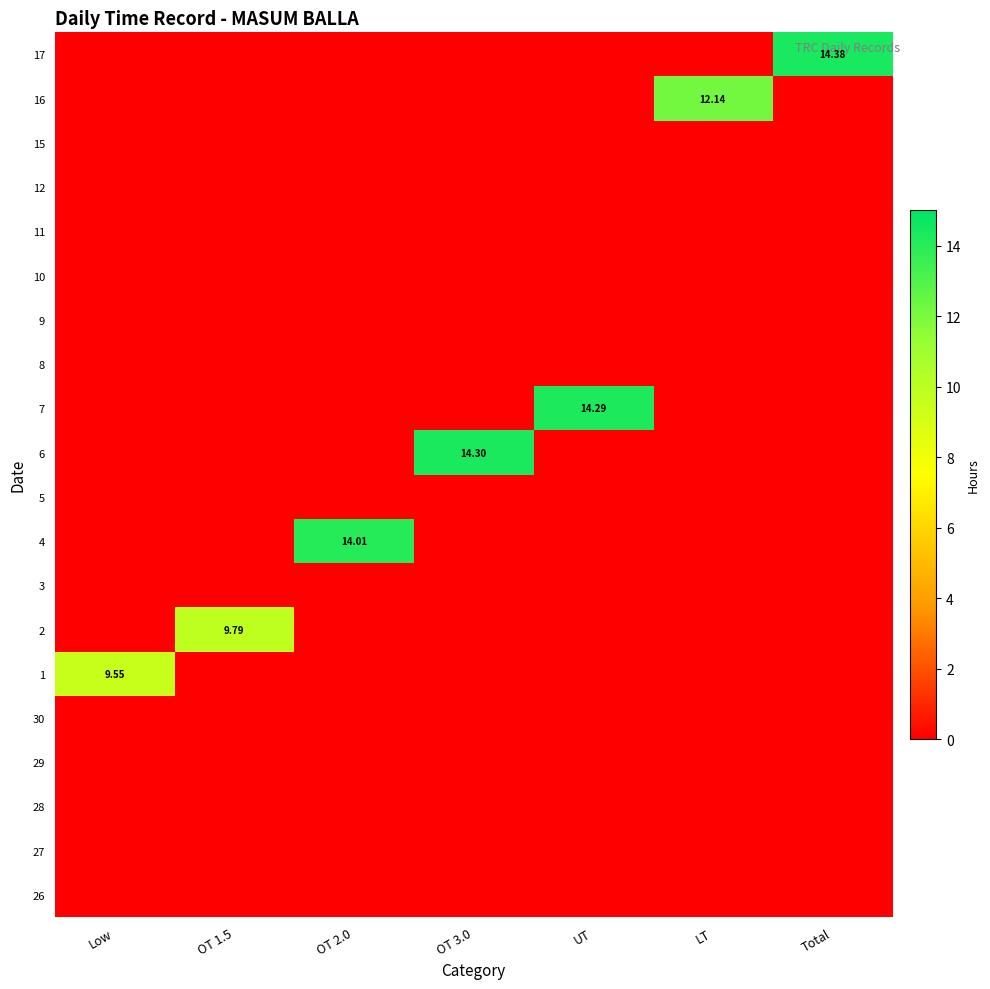

At which label is 26 closest to 0?

Low